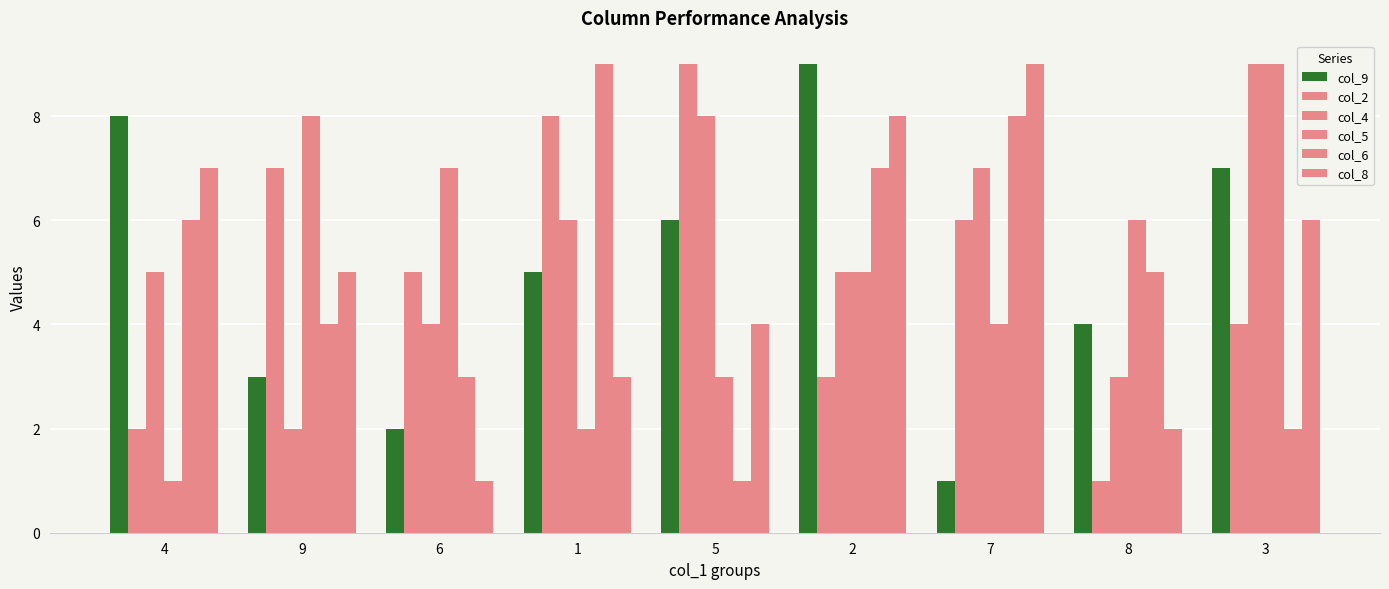

How many series are shown in this chart?

6